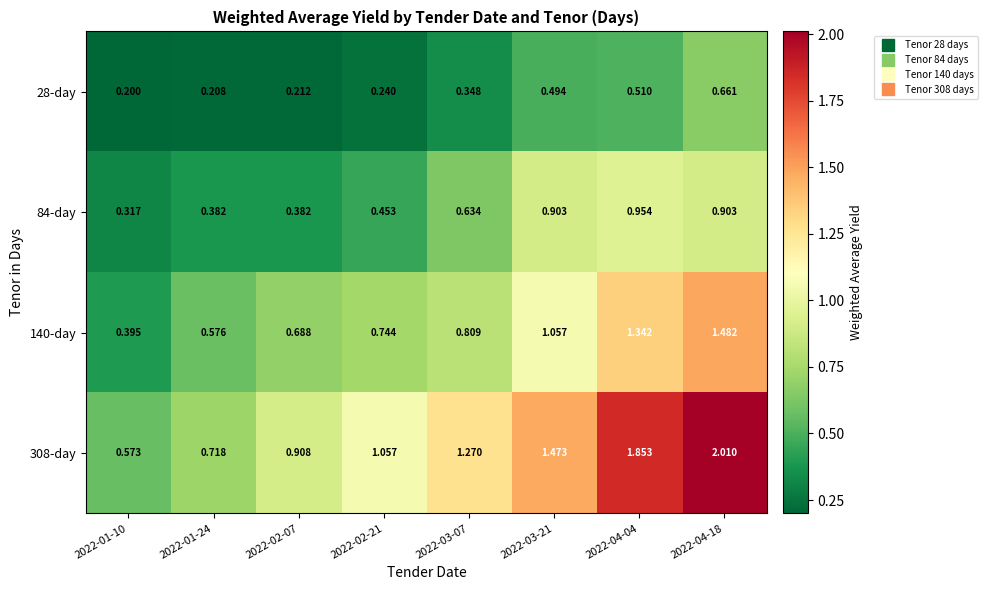

Is the value of 308-day at 2022-03-07 greater than the value of 28-day at 2022-01-24?

Yes